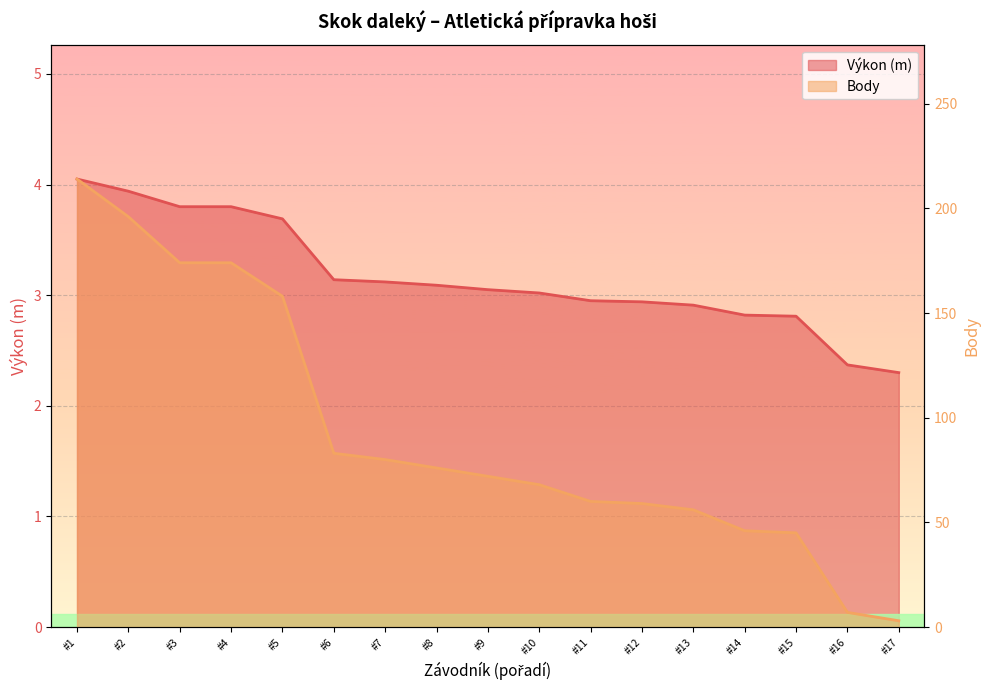

Which series has the widest spread of values?

Body